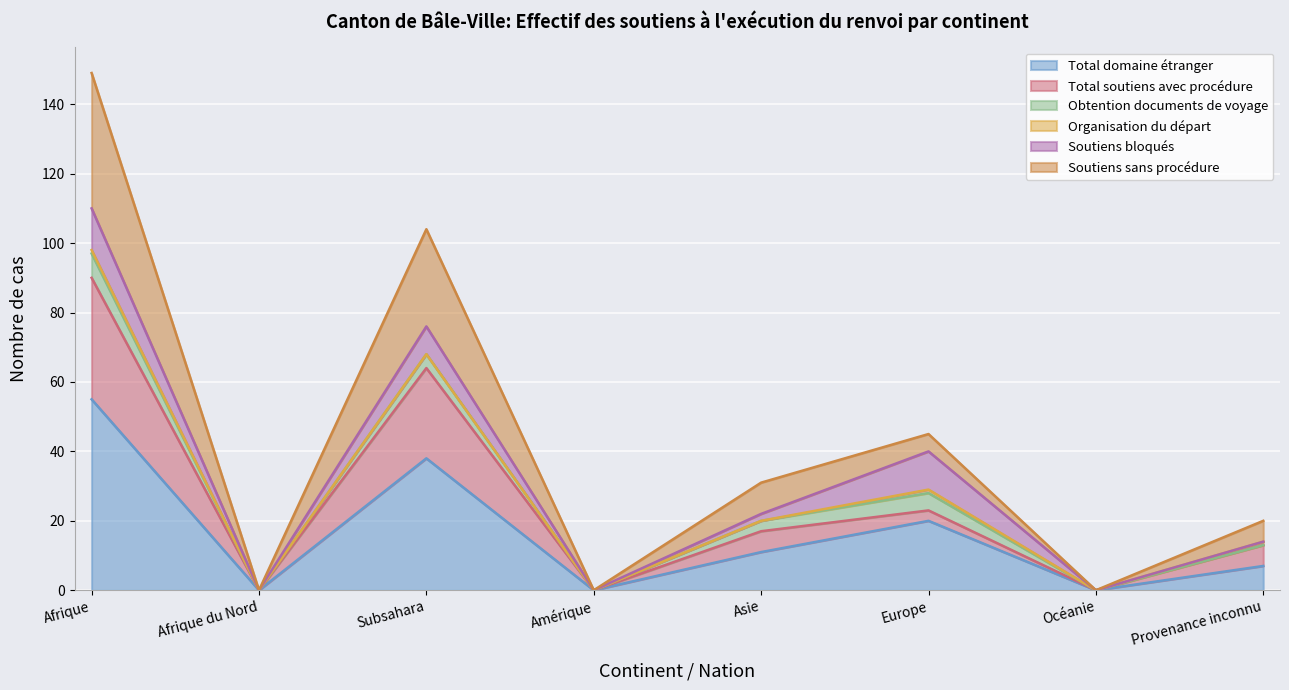

What is the label of the 2nd point from the right?

Océanie